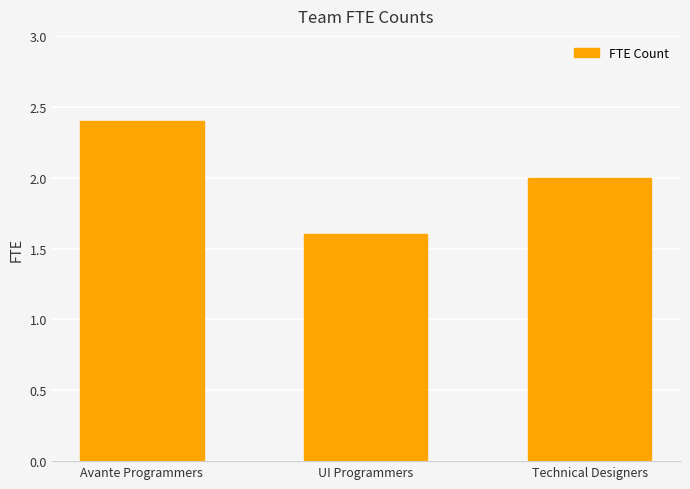

What is the smallest value displayed?

1.6